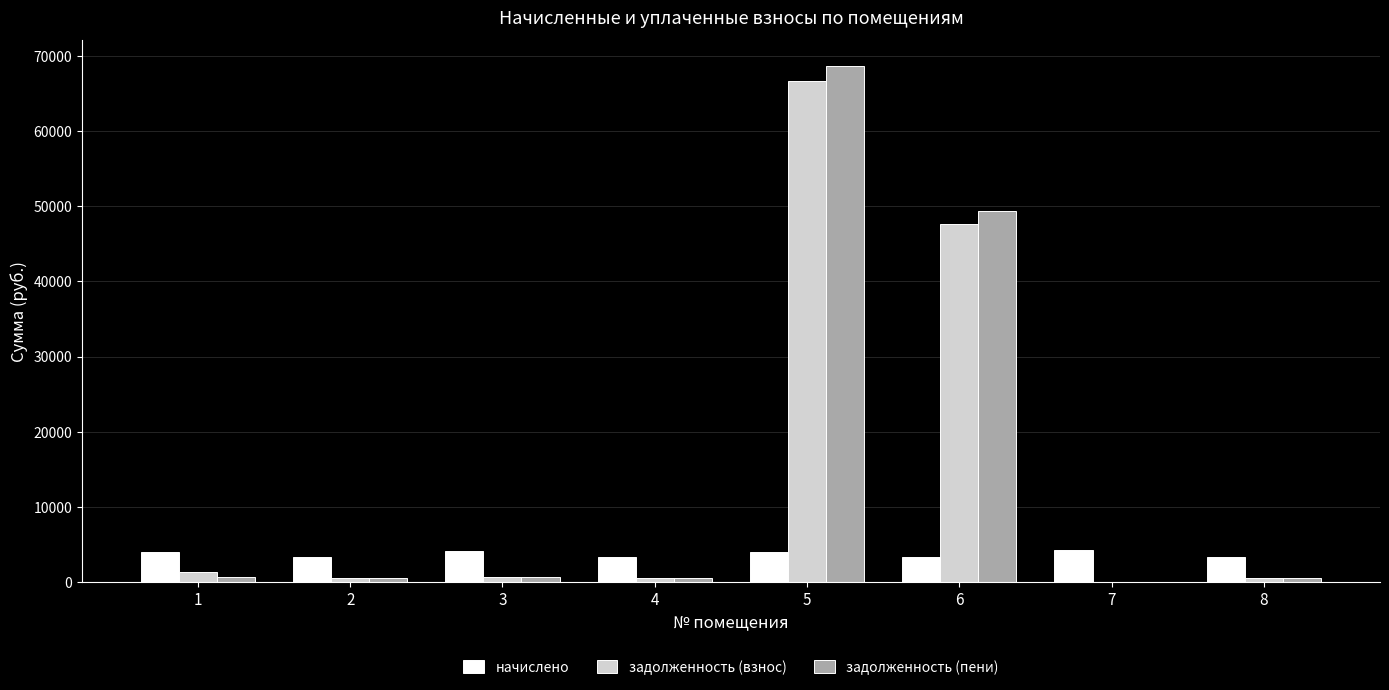

What is the sum of all задолженность (пени) values?

121049.8